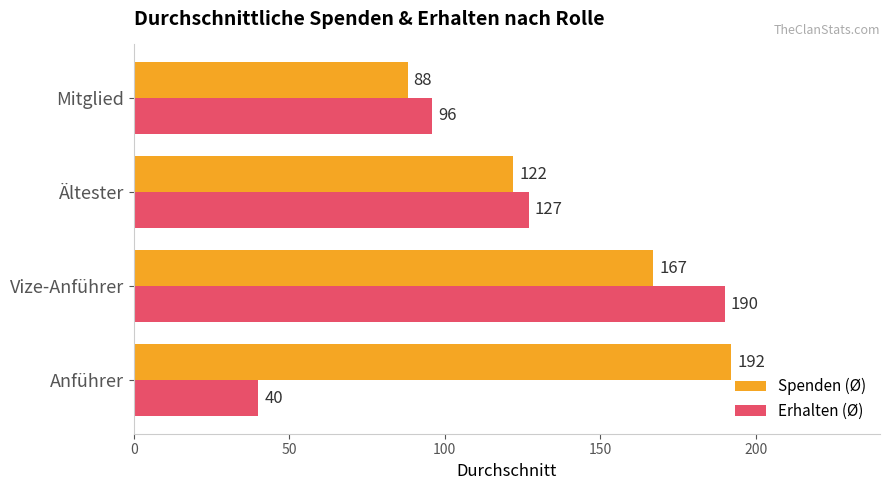

Is the value of Erhalten (Ø) at Vize-Anführer greater than the value of Spenden (Ø) at Anführer?

No